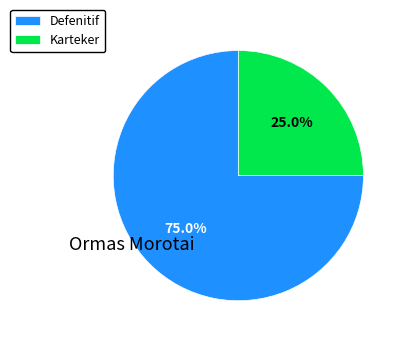

To the nearest percent, what percentage of the pie is Karteker?

25%